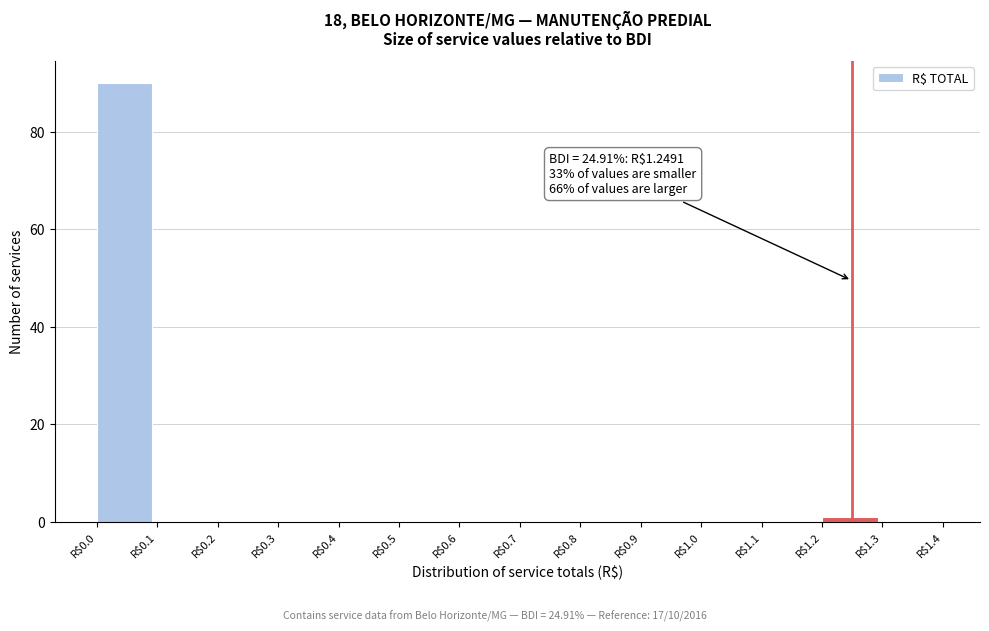

Over which range of the x-axis is the bar tallest?

0.0 to 0.1